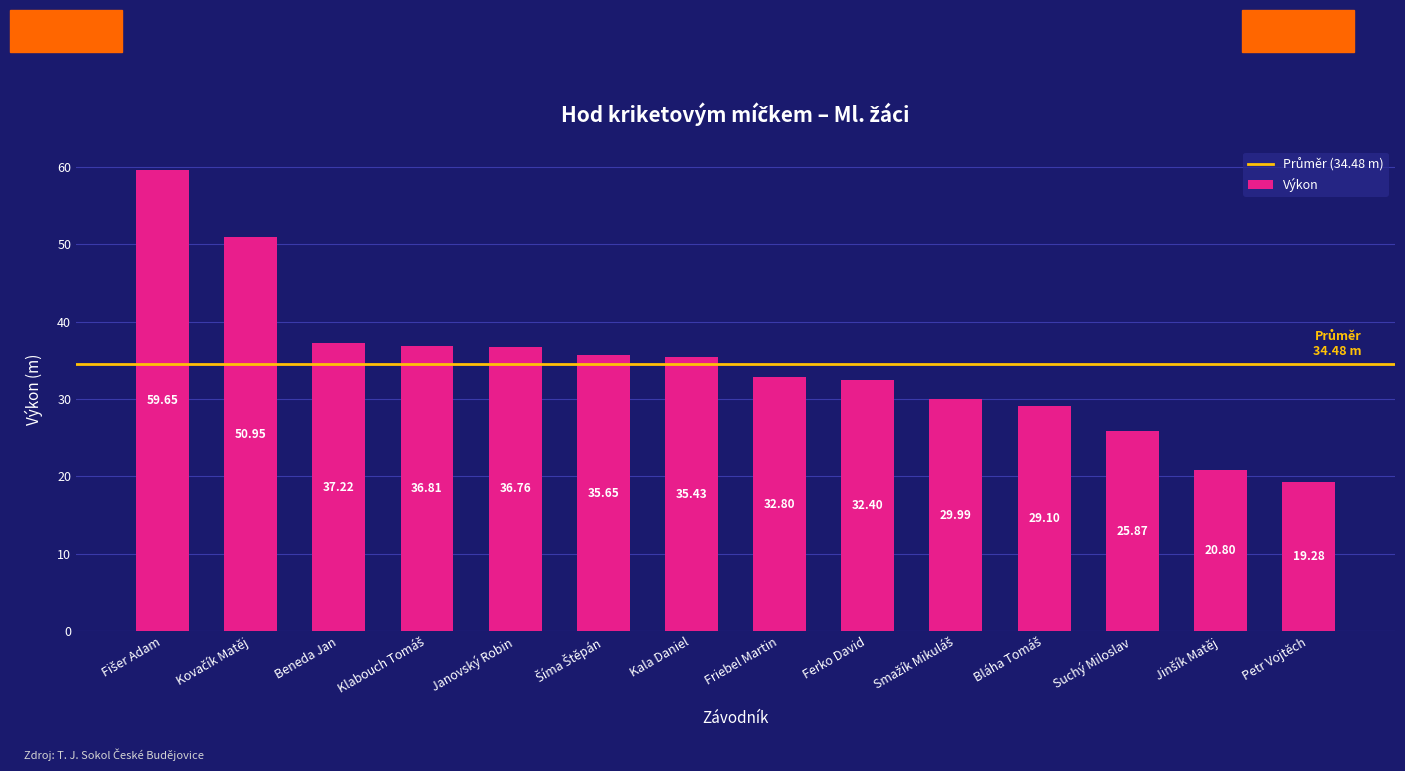

Which has a higher value, Janovský Robin or Suchý Miloslav?

Janovský Robin